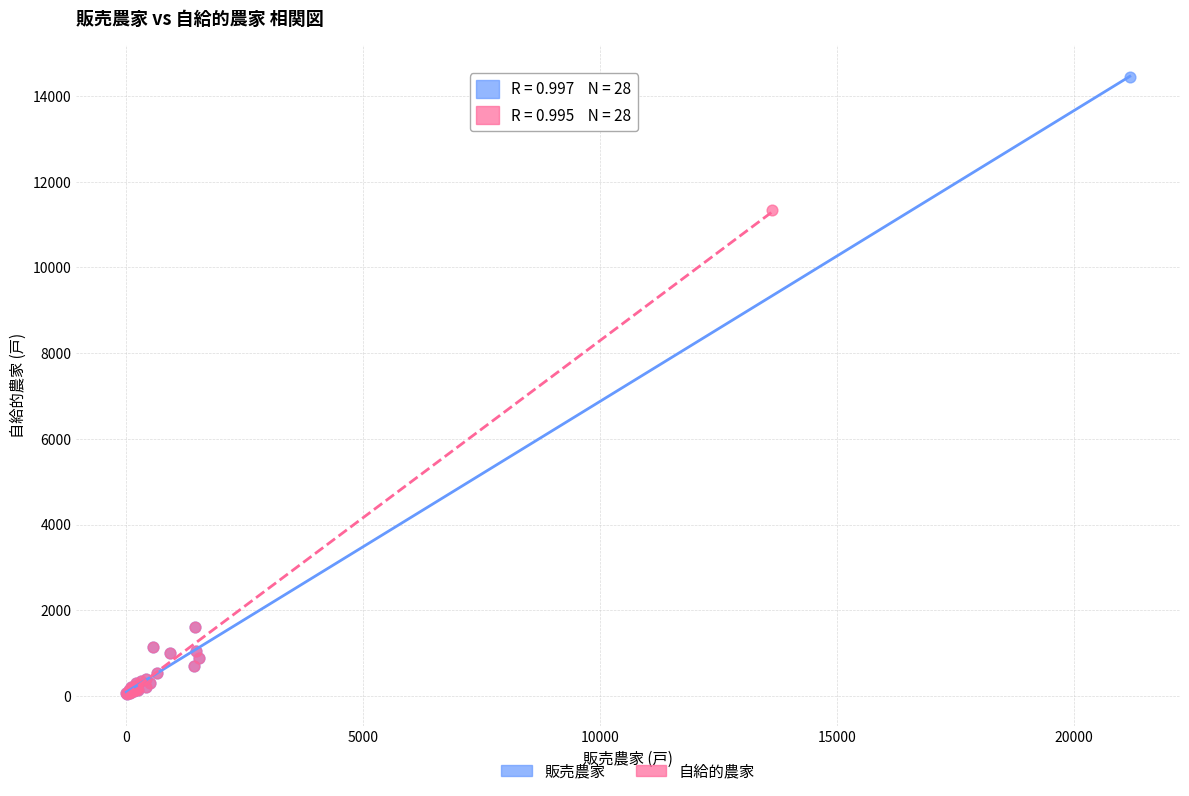

Which series reaches the maximum Y coordinate?

販売農家